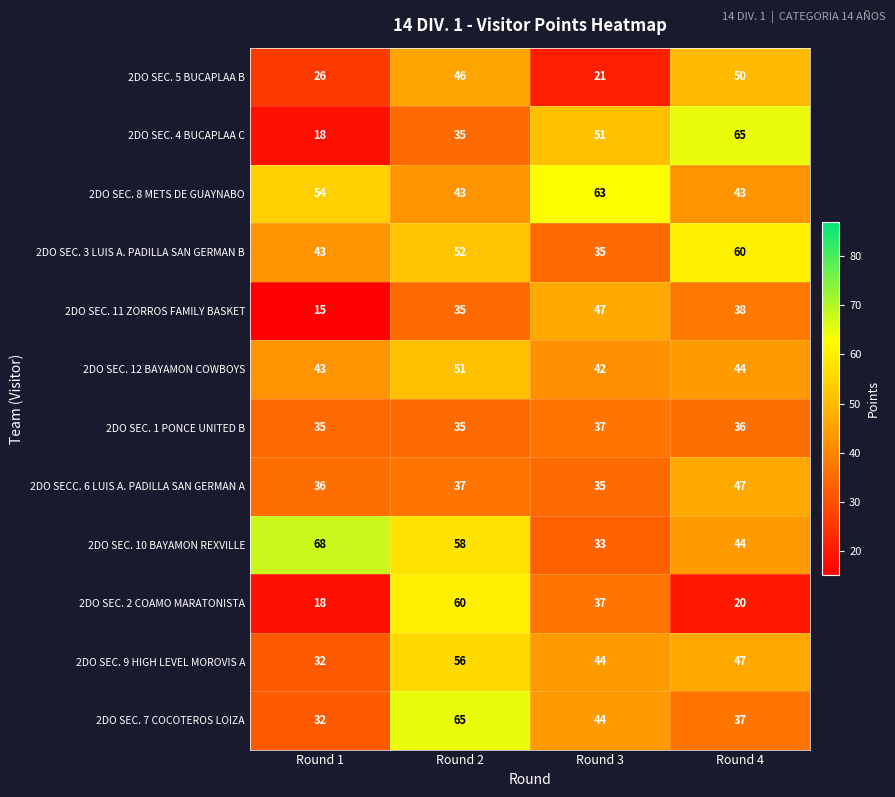

At which label is 2DO SEC. 12 BAYAMON COWBOYS closest to 46?

Round 4